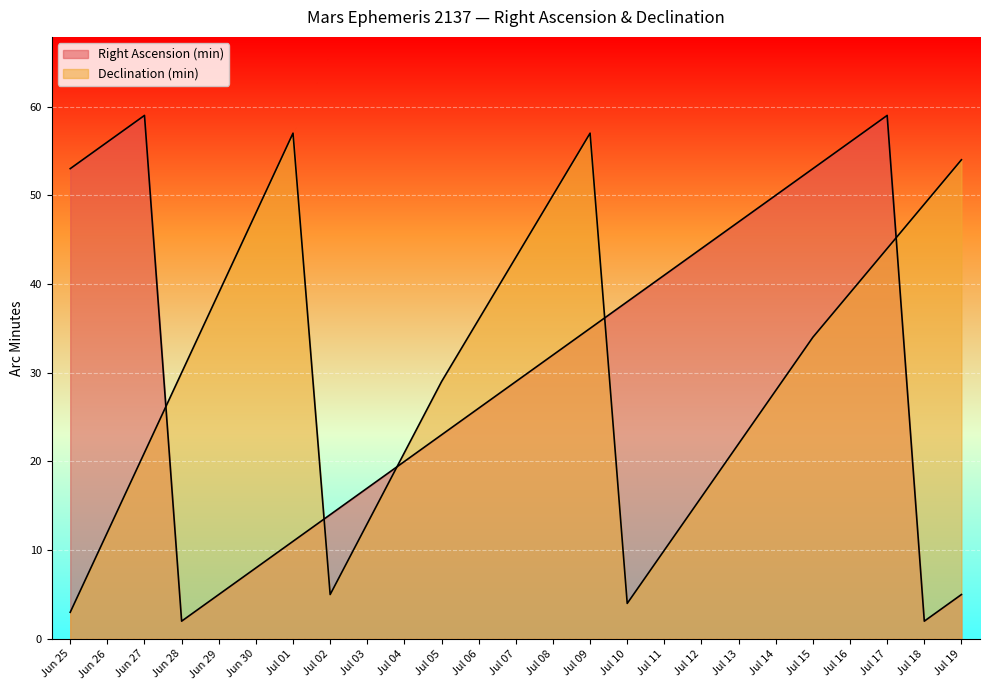

What is the sum of the Right Ascension (min) values at Jul 08 and Jun 29?

37